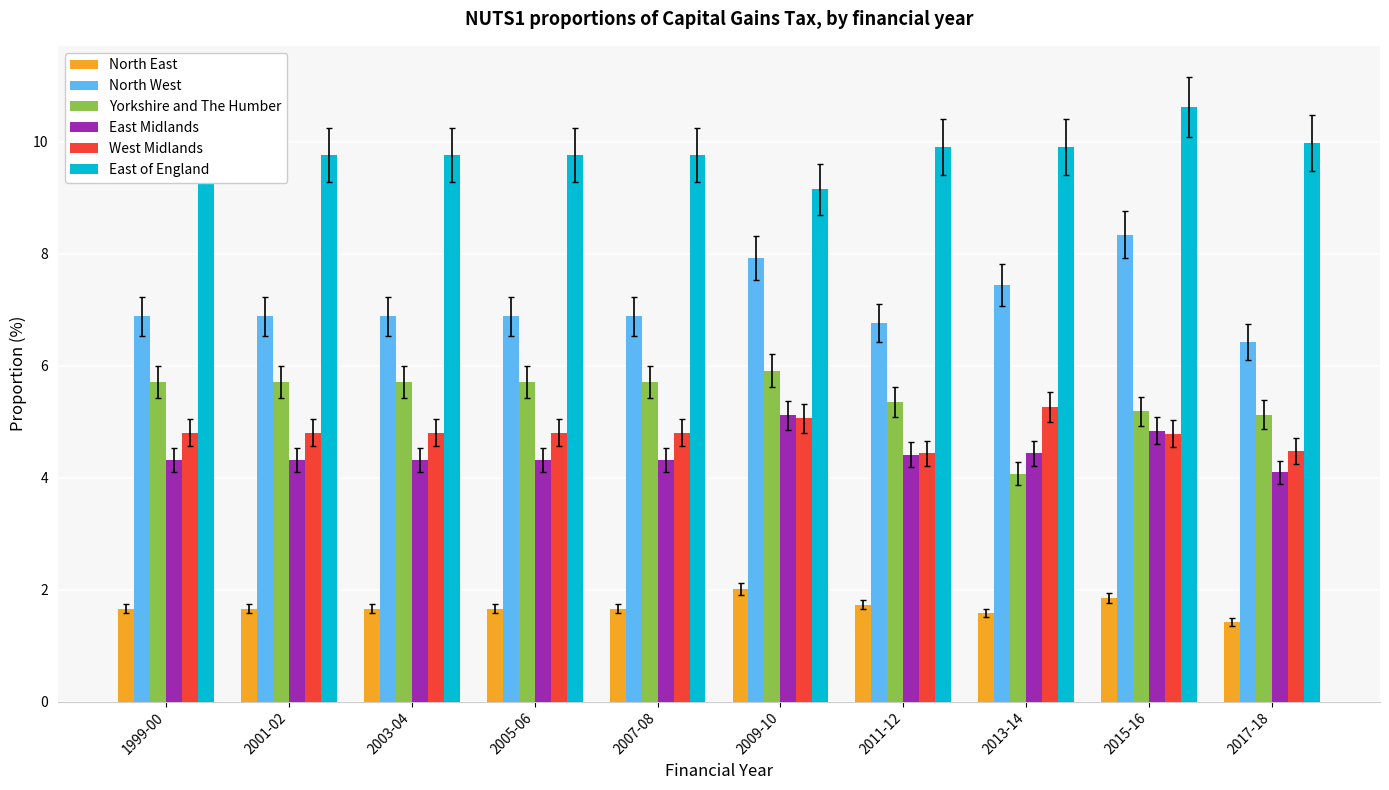

How many bars are there in total?

60